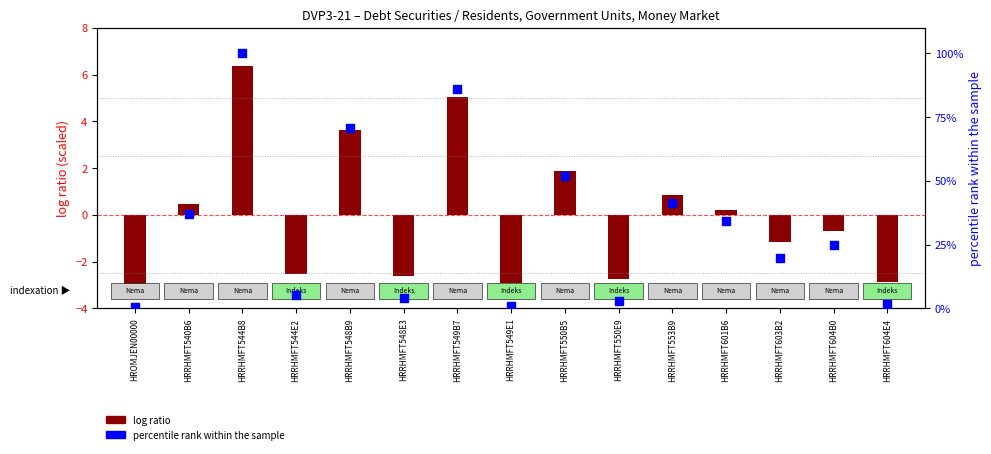

At which category is the sum across all series the highest?

HRRHMFT544B8